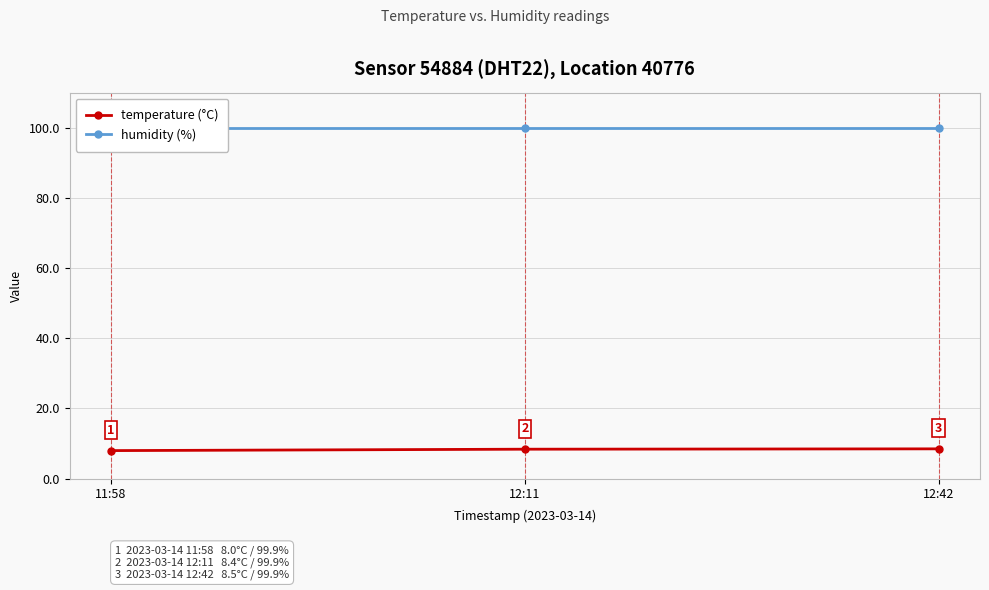

At which label is temperature (°C) closest to 8?

11:58